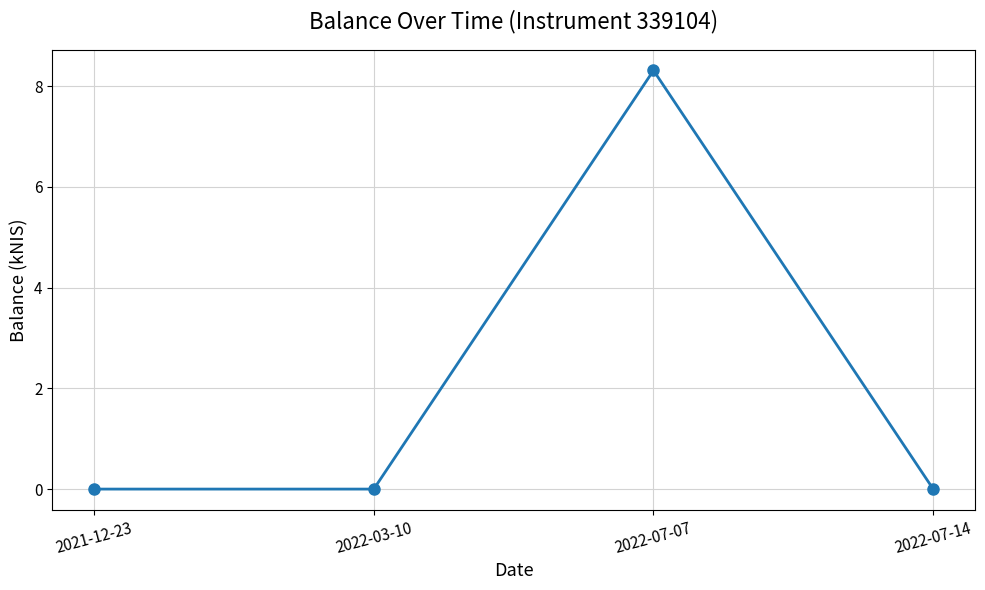

What is the maximum value shown in the chart?

8.3